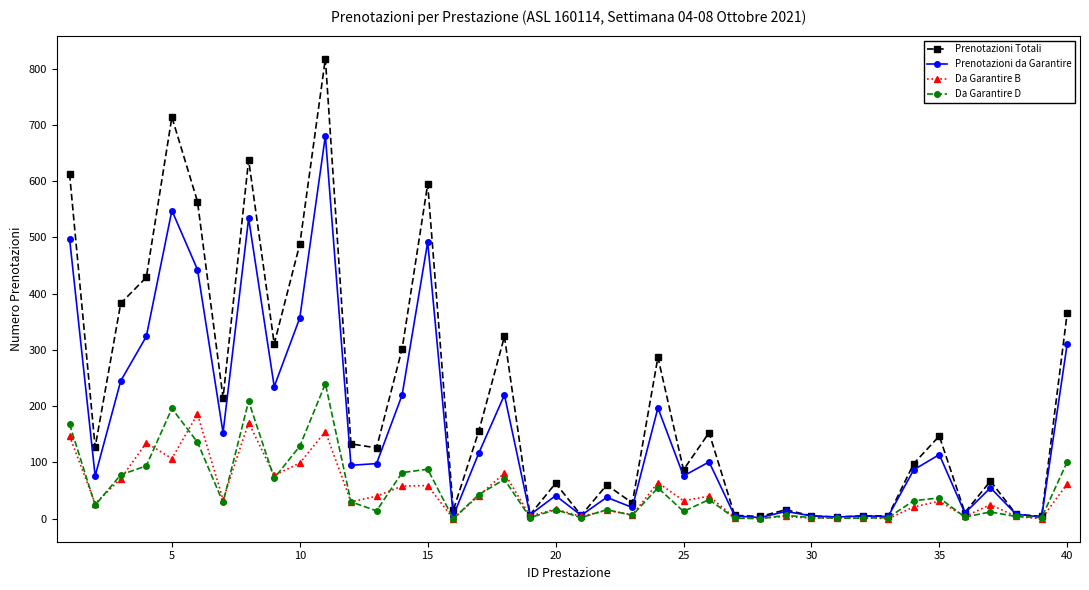

Which series has the widest spread of values?

Prenotazioni Totali